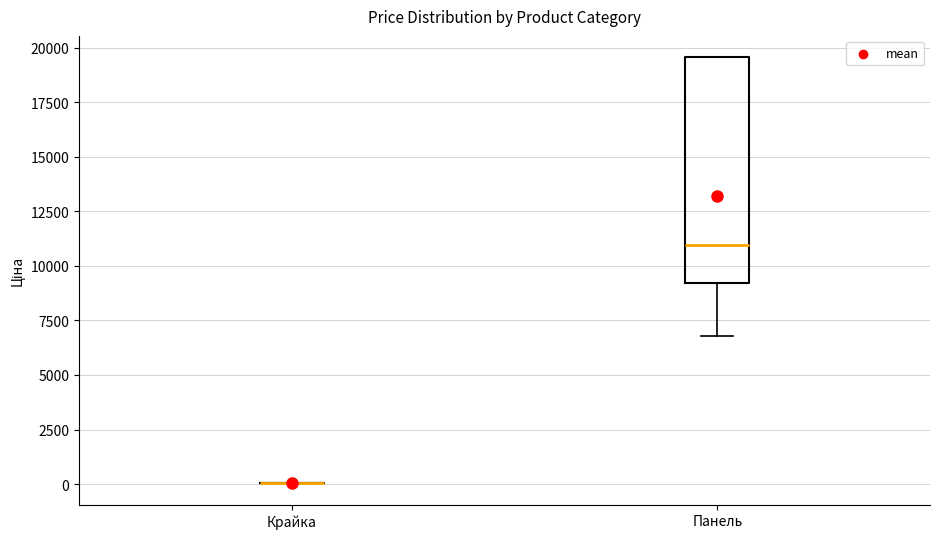

Which box is the tallest, from its lower edge to its upper edge?

Панель